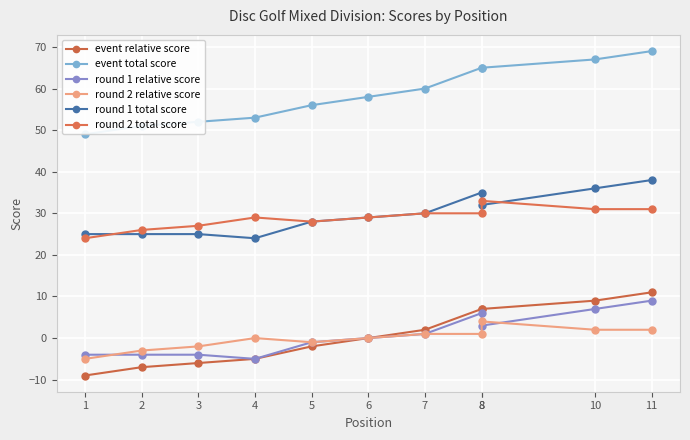

True or false: event total score has more than 1 interior local peaks.

False